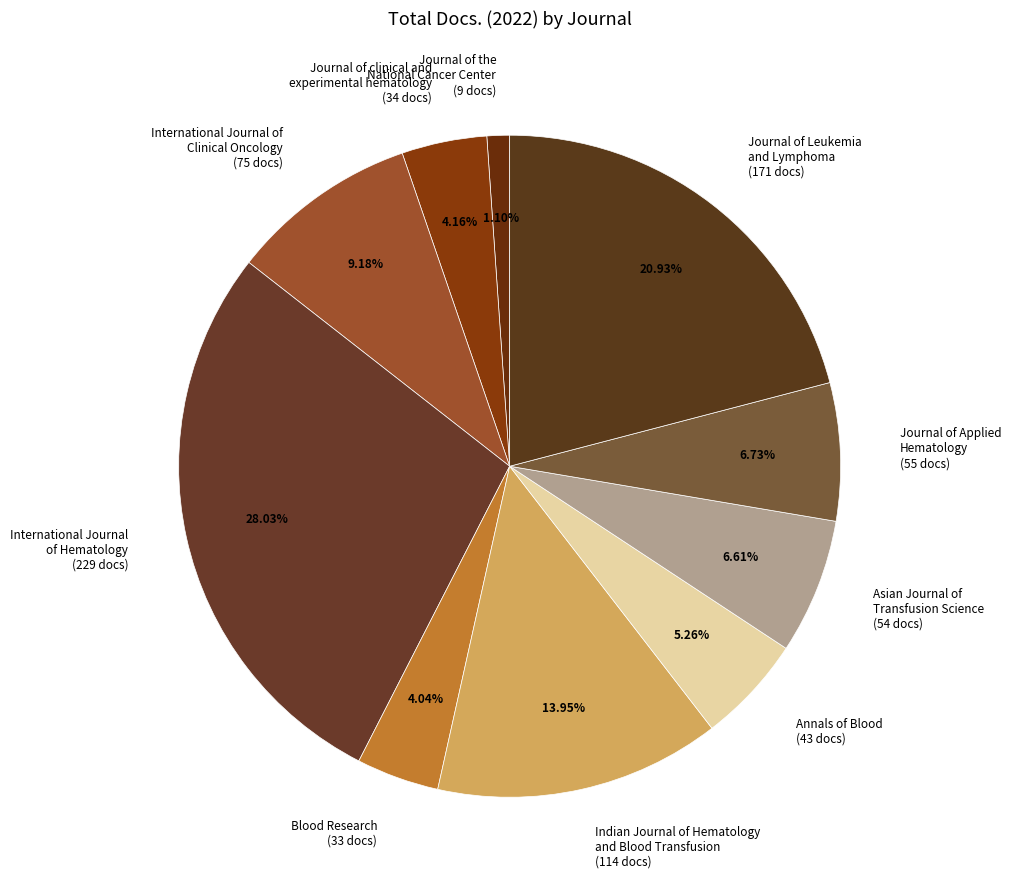

Count the number of slices in the pie.

10